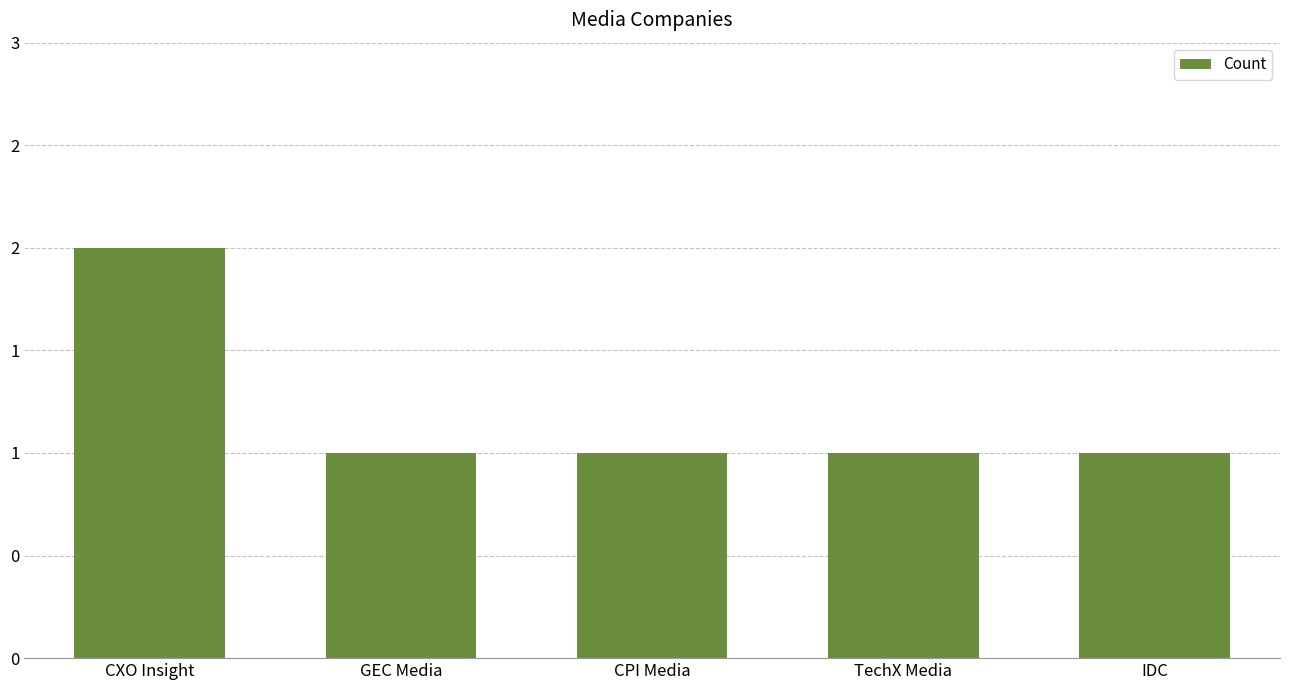

Reading right to left, what are all the values shown in this chart?

1	1	1	1	2